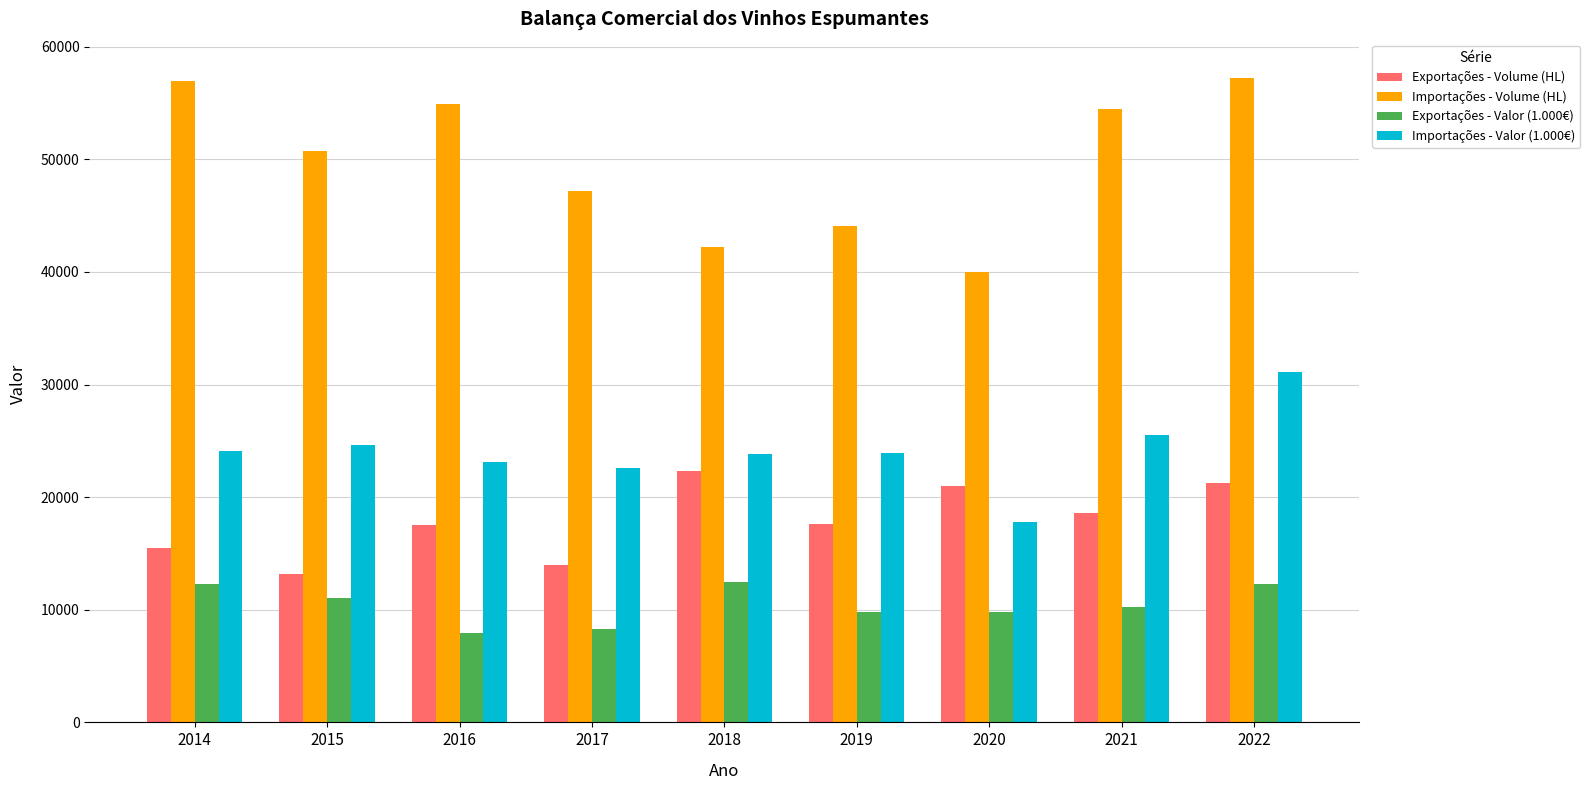

How many categories are shown in the chart?

9